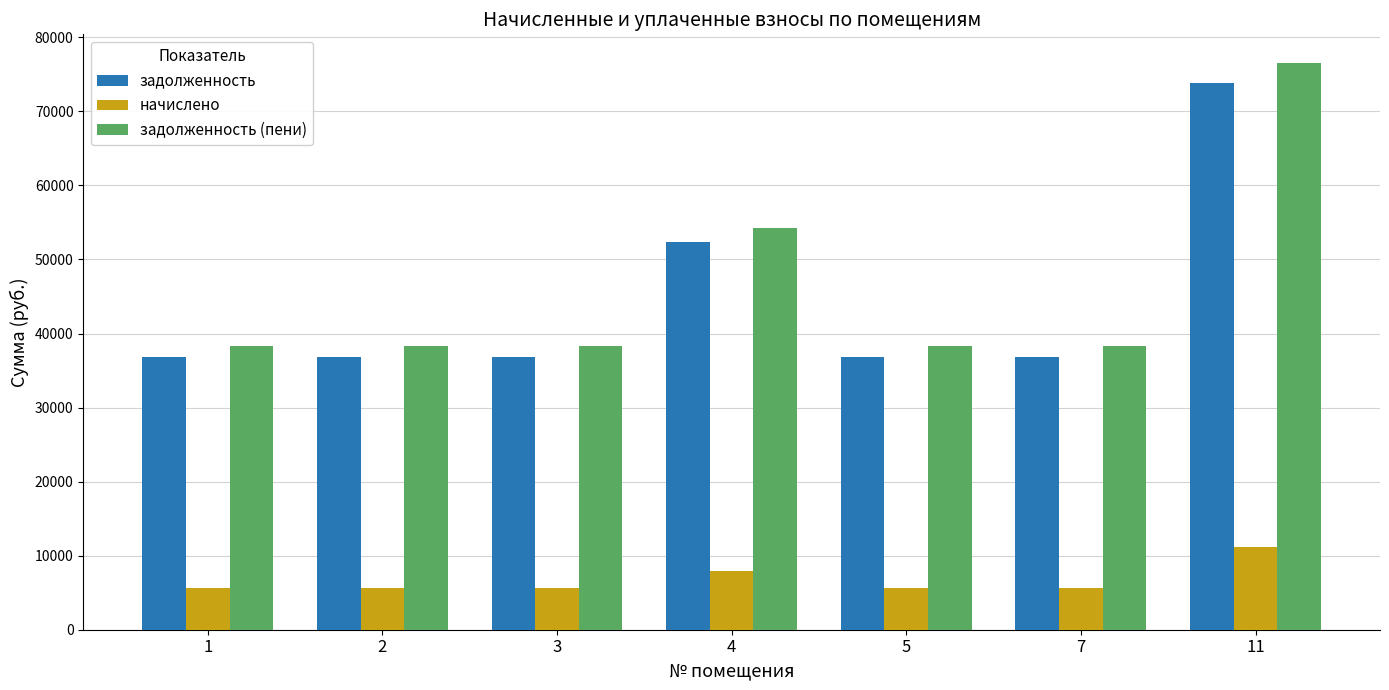

What are all the series names shown in the legend?

задолженность, начислено, задолженность (пени)